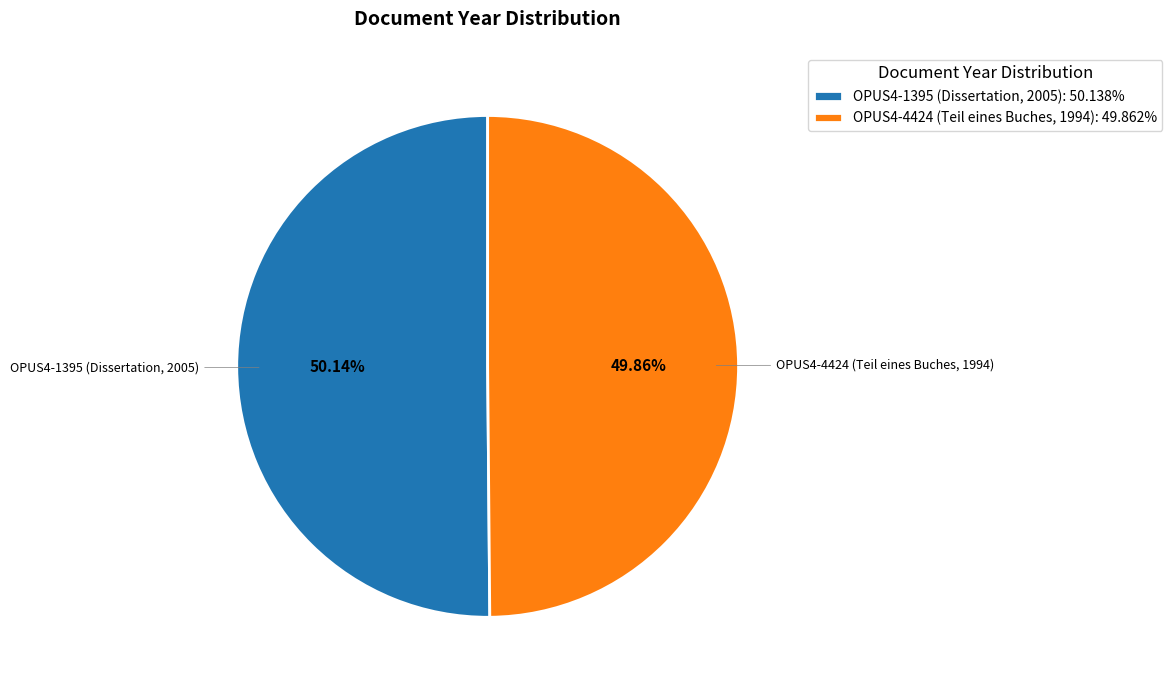

Is there a majority slice in this chart?

Yes